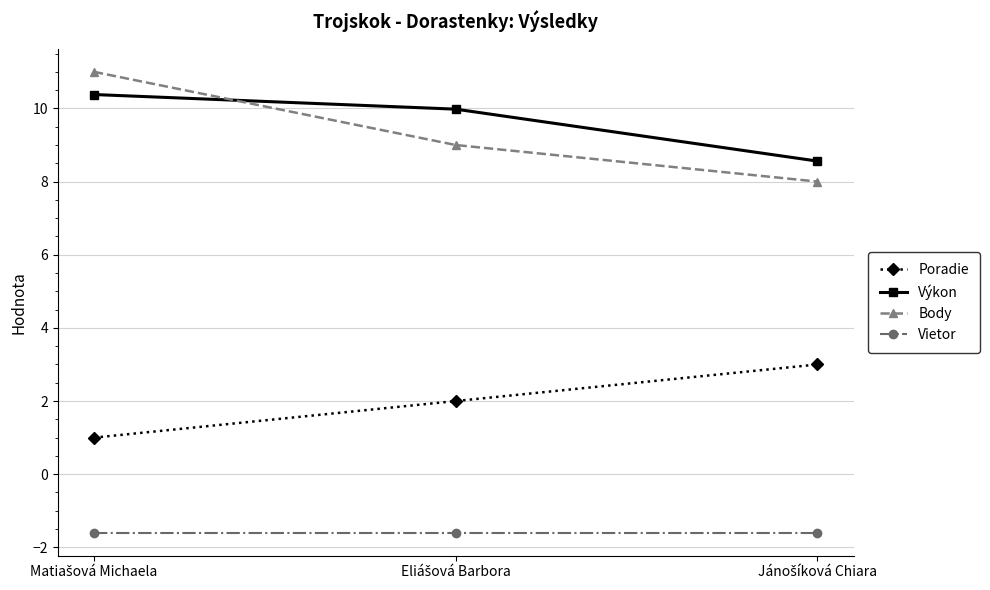

What is the value of the Body point at the 3rd from the left?

8.0